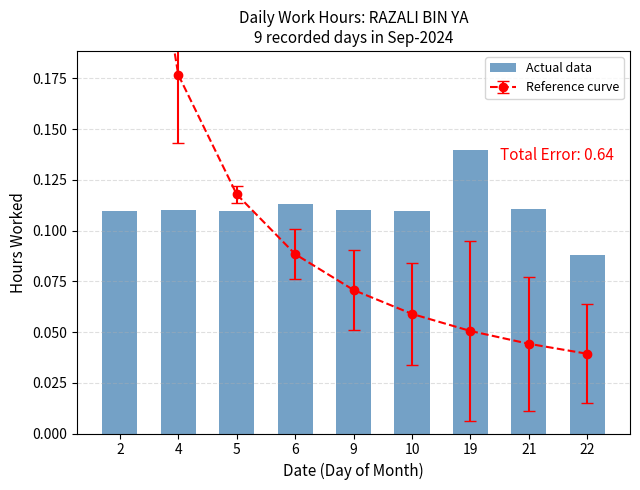

What is the value of the 4th bar from the left?

0.1